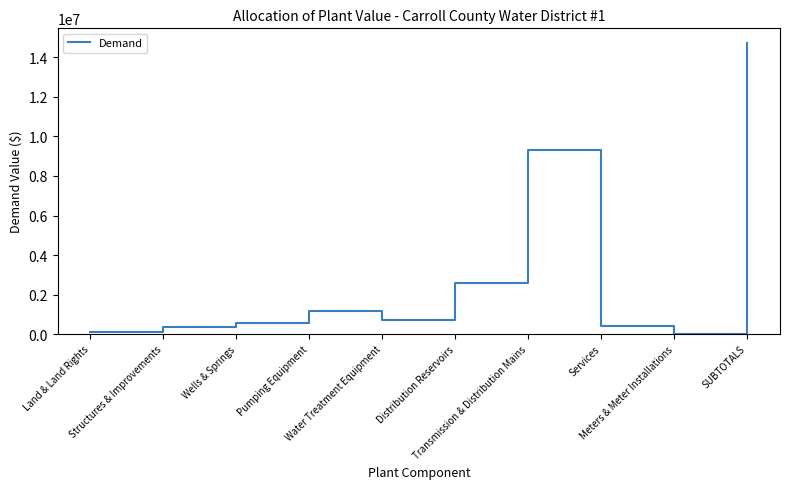

What is the maximum value shown in the chart?

14736394